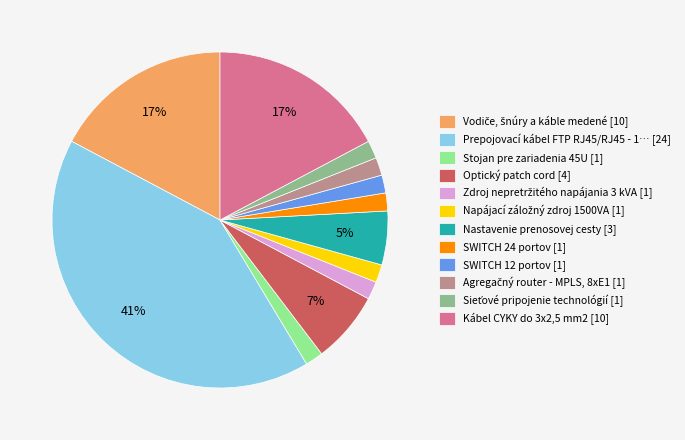

To the nearest percent, what is the average slice percentage?

8%